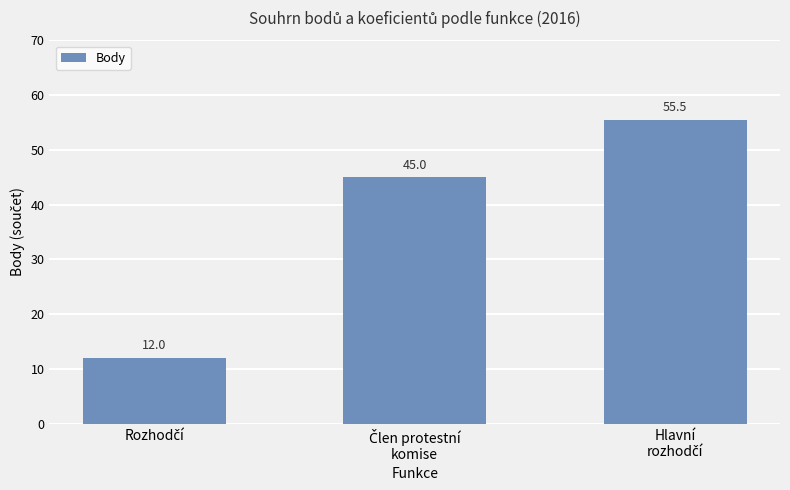

How many series are shown in this chart?

1